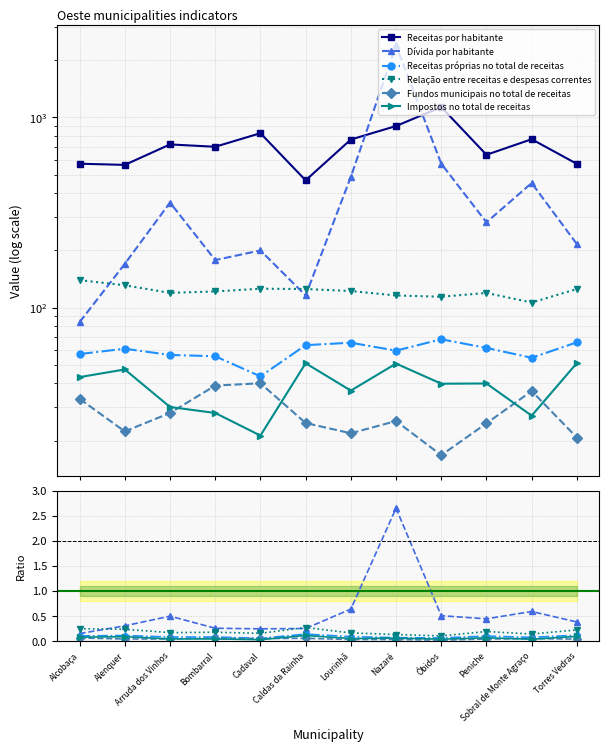

Is it true that Dívida por habitante equals 0.2 at Alenquer?

False